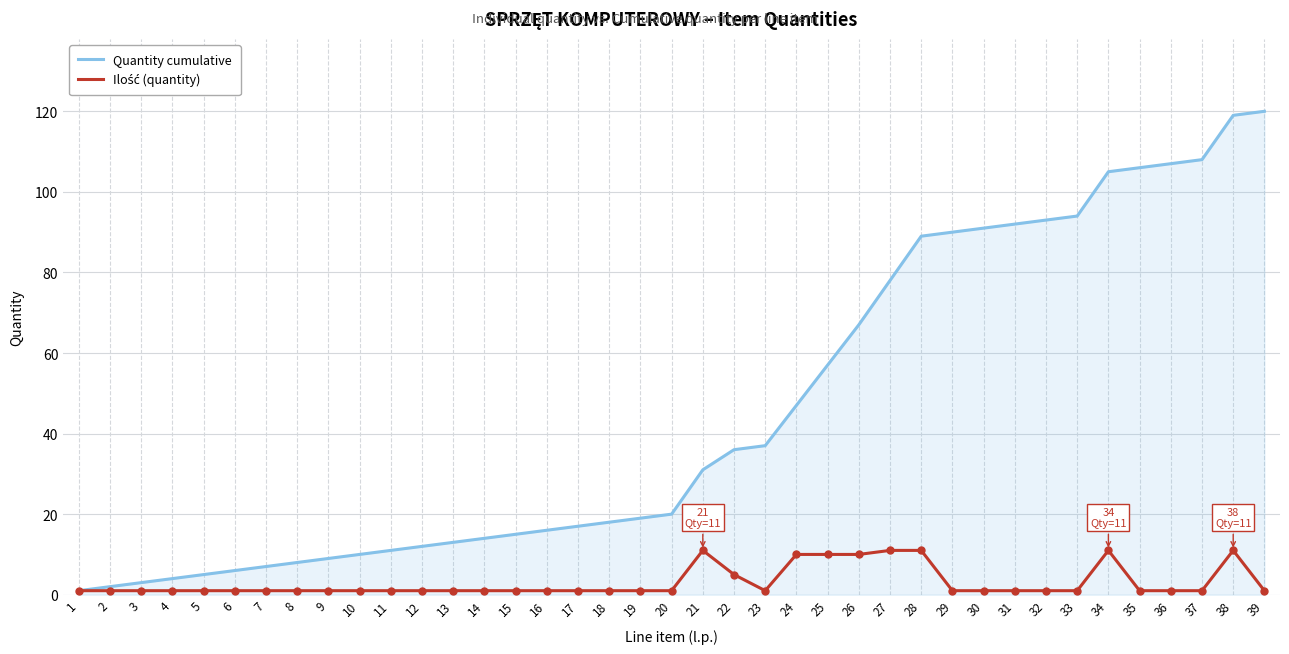

Which series has the widest spread of values?

Quantity cumulative